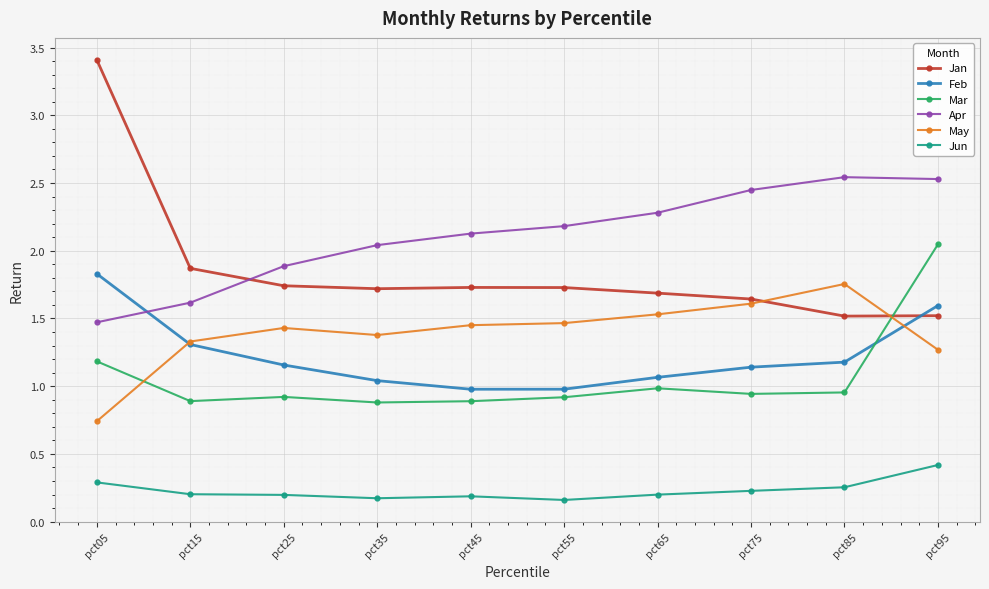

What is the difference between the highest and lowest values at pct35?

1.9